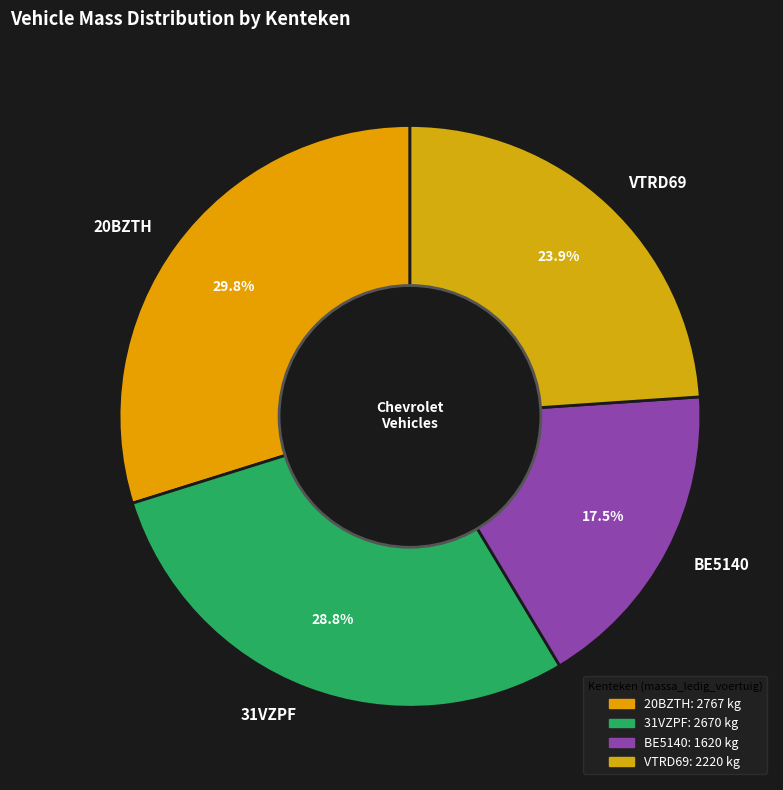

Which has a higher value, 31VZPF or 20BZTH?

20BZTH